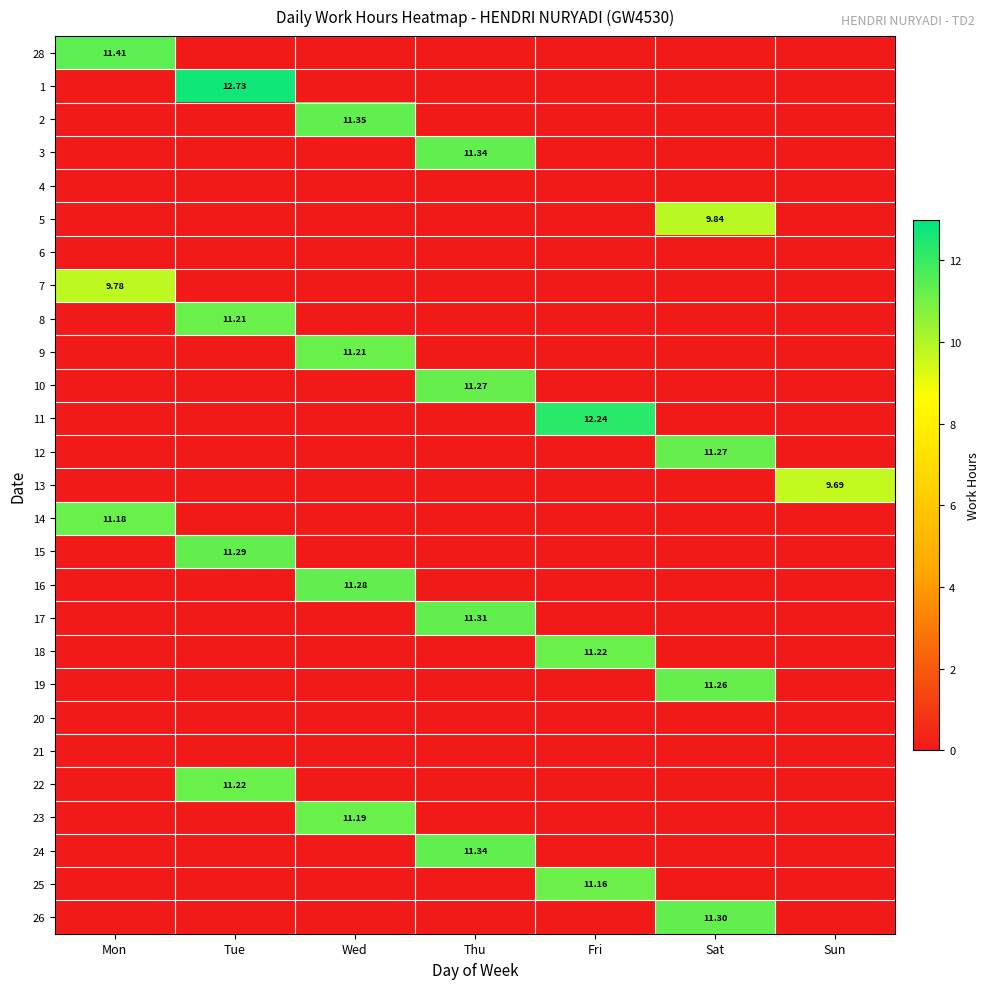

Is the value of 1 at Mon greater than the value of 24 at Tue?

No